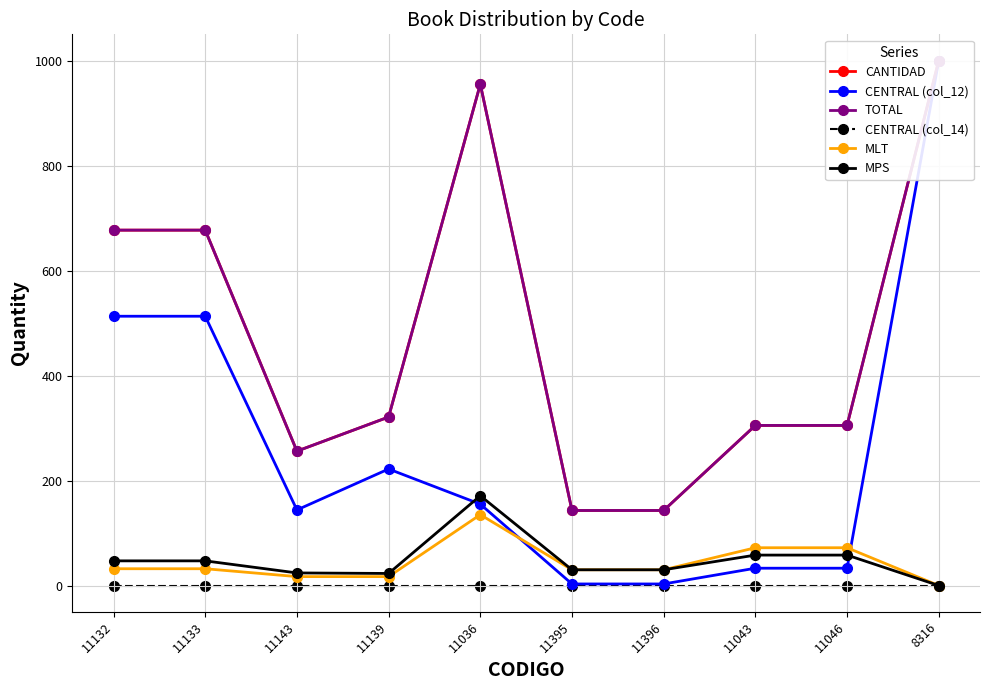

Reading left to right, extract all data points from this chart.

CANTIDAD: 11132=677	11133=677	11143=256	11139=321	11036=955	11395=143	11396=143	11043=305	11046=305	8316=1000
CENTRAL (col_12): 11132=513	11133=513	11143=144	11139=222	11036=155	11395=3	11396=3	11043=33	11046=33	8316=1000
TOTAL: 11132=677	11133=677	11143=256	11139=321	11036=955	11395=143	11396=143	11043=305	11046=305	8316=1000
CENTRAL (col_14): 11132=0	11133=0	11143=0	11139=0	11036=0	11395=0	11396=0	11043=0	11046=0	8316=0
MLT: 11132=32	11133=32	11143=17	11139=17	11036=135	11395=30	11396=30	11043=72	11046=72	8316=0
MPS: 11132=47	11133=47	11143=24	11139=23	11036=171	11395=30	11396=30	11043=58	11046=58	8316=0